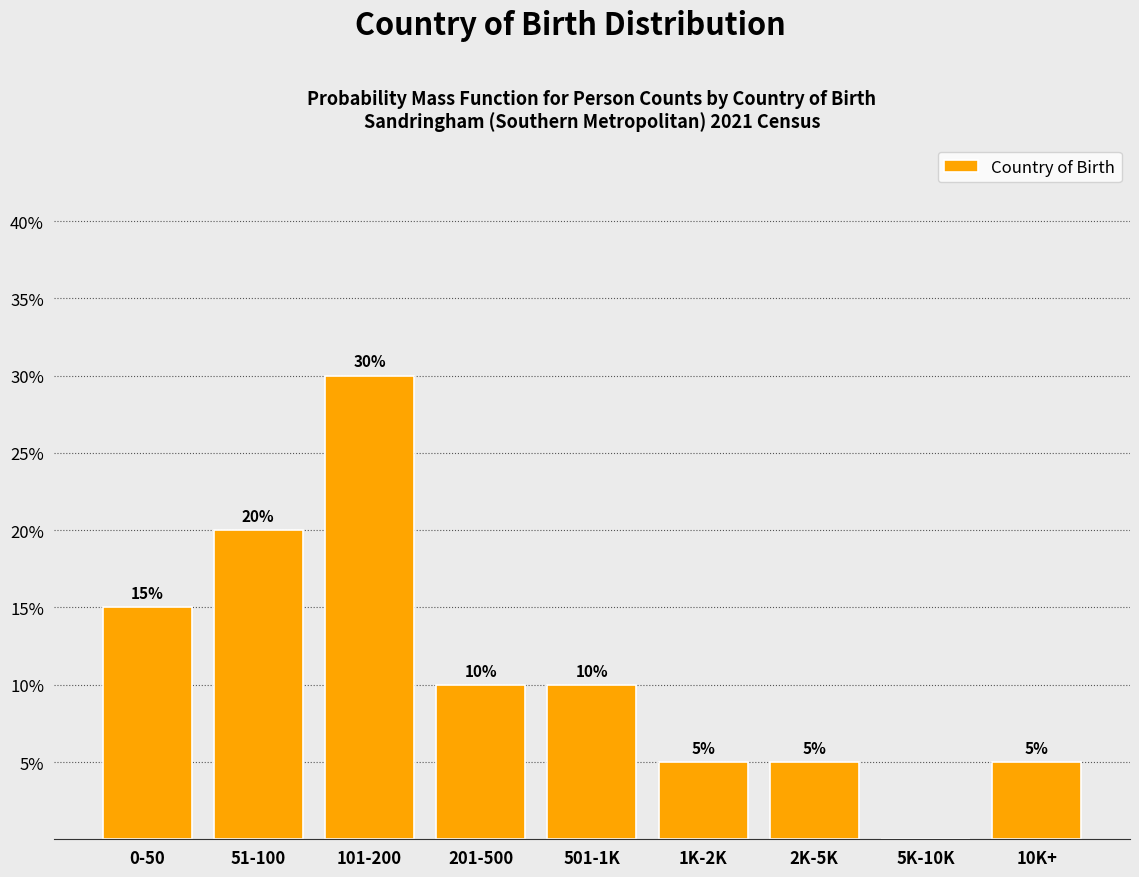

Reading left to right, transcribe all the data shown in this chart.

0-50=15	51-100=20	101-200=30	201-500=10	501-1K=10	1K-2K=5	2K-5K=5	5K-10K=0	10K+=5